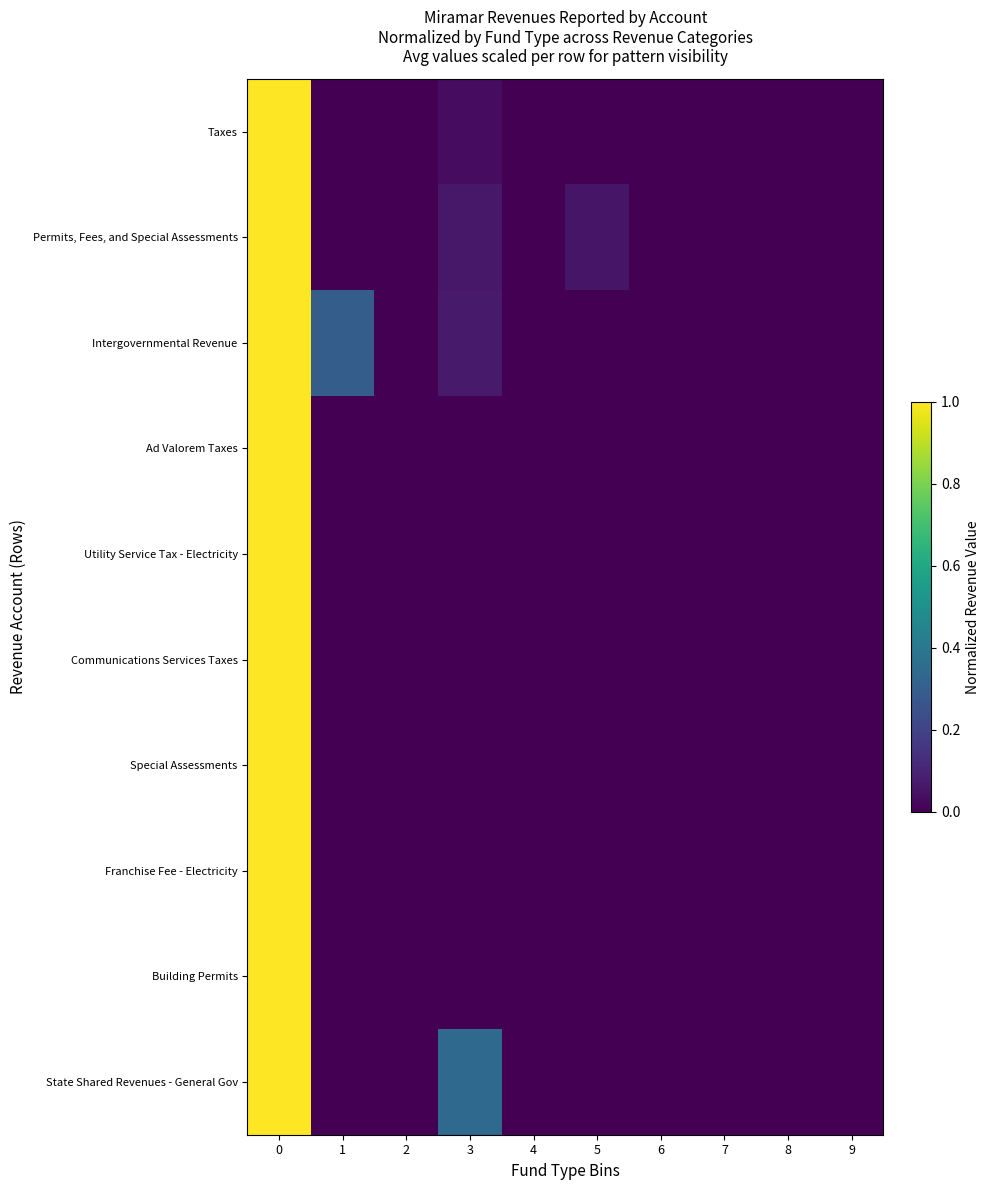

Reading left to right, what are all the values shown in this chart?

Taxes: 0=1.0	1=0.0	2=0.0	3=0.0	4=0.0	5=0.0	6=0.0	7=0.0	8=0.0	9=0.0
Permits, Fees, and Special Assessments: 0=1.0	1=0.0	2=0.0	3=0.1	4=0.0	5=0.1	6=0.0	7=0.0	8=0.0	9=0.0
Intergovernmental Revenue: 0=1.0	1=0.3	2=0.0	3=0.1	4=0.0	5=0.0	6=0.0	7=0.0	8=0.0	9=0.0
Ad Valorem Taxes: 0=1.0	1=0.0	2=0.0	3=0.0	4=0.0	5=0.0	6=0.0	7=0.0	8=0.0	9=0.0
Utility Service Tax - Electricity: 0=1.0	1=0.0	2=0.0	3=0.0	4=0.0	5=0.0	6=0.0	7=0.0	8=0.0	9=0.0
Communications Services Taxes: 0=1.0	1=0.0	2=0.0	3=0.0	4=0.0	5=0.0	6=0.0	7=0.0	8=0.0	9=0.0
Special Assessments: 0=1.0	1=0.0	2=0.0	3=0.0	4=0.0	5=0.0	6=0.0	7=0.0	8=0.0	9=0.0
Franchise Fee - Electricity: 0=1.0	1=0.0	2=0.0	3=0.0	4=0.0	5=0.0	6=0.0	7=0.0	8=0.0	9=0.0
Building Permits: 0=1.0	1=0.0	2=0.0	3=0.0	4=0.0	5=0.0	6=0.0	7=0.0	8=0.0	9=0.0
State Shared Revenues - General Gov: 0=1.0	1=0.0	2=0.0	3=0.3	4=0.0	5=0.0	6=0.0	7=0.0	8=0.0	9=0.0